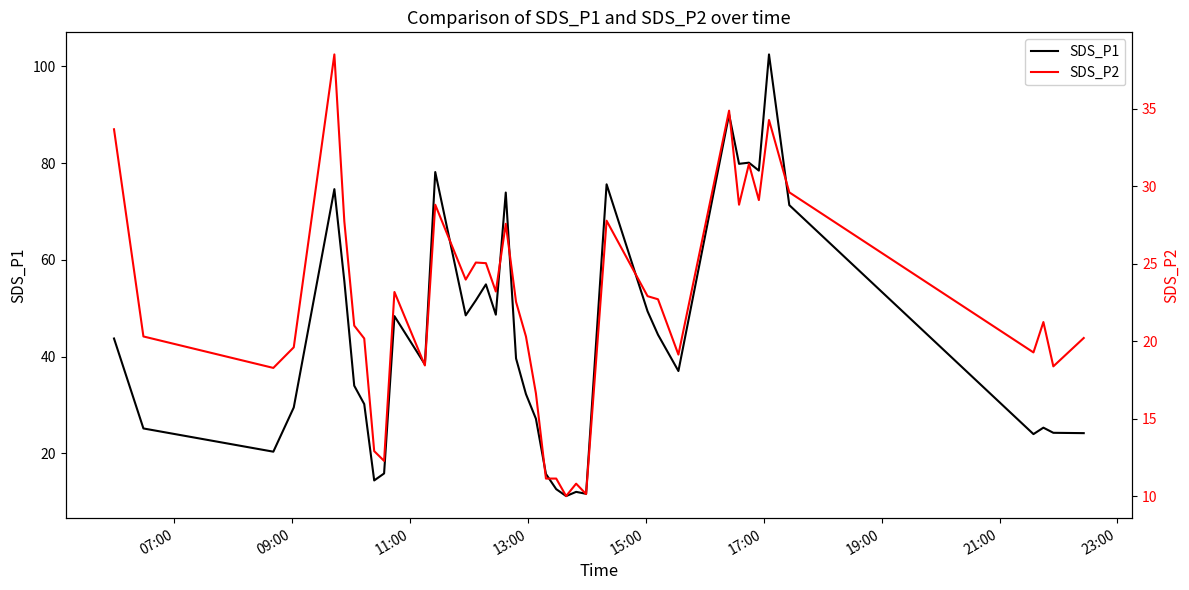

What is the minimum value for SDS_P1?

11.2